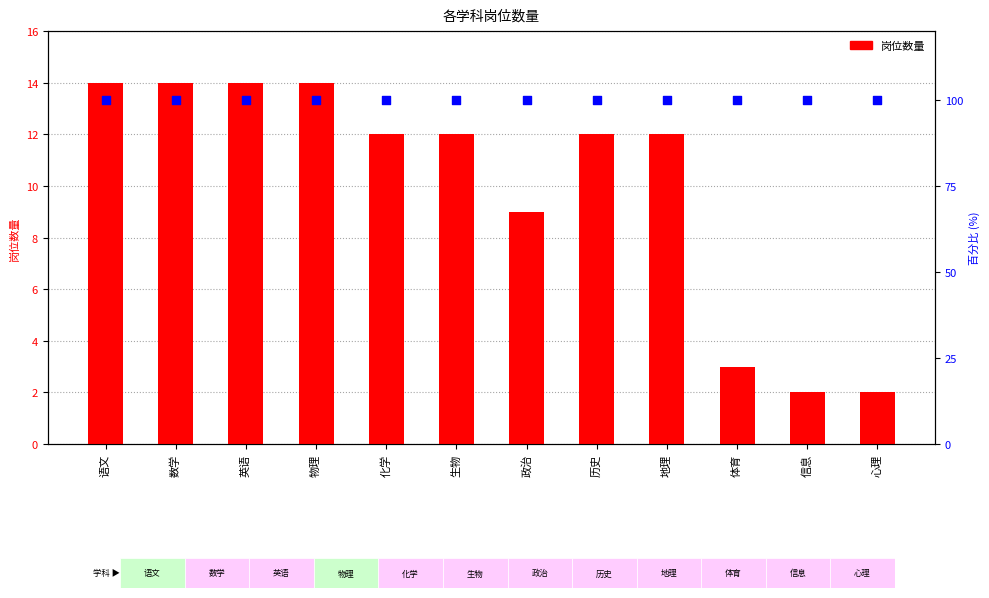

At which category is the sum across all series the highest?

语文